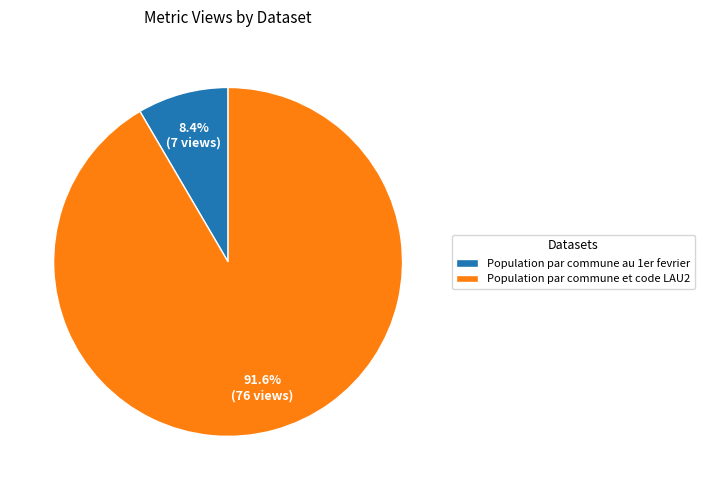

How much of the chart is everything except Population par commune au 1er fevrier?

91.6%